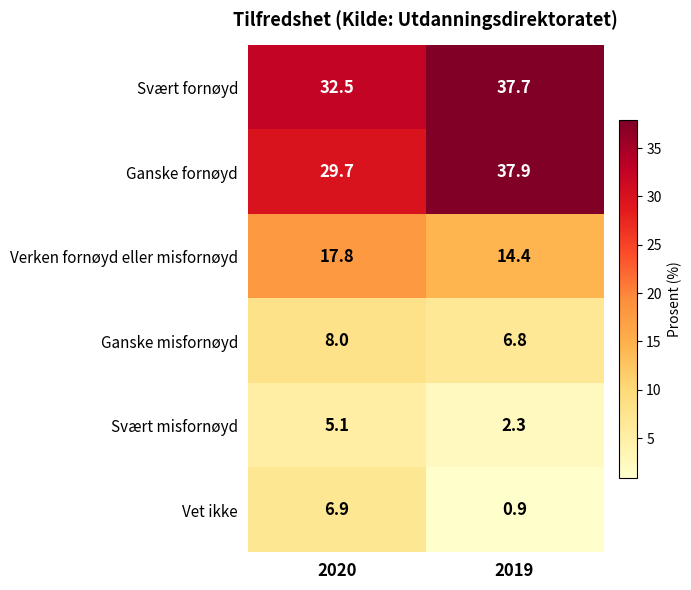

Which label corresponds to the smallest value in the chart?

2019